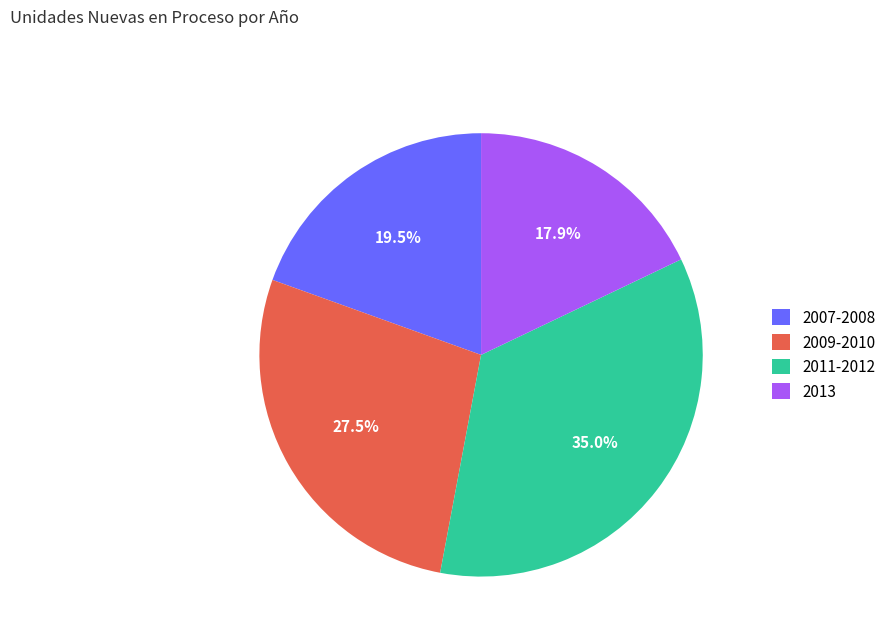

What percentage is NOT represented by 2007-2008?

80.5%